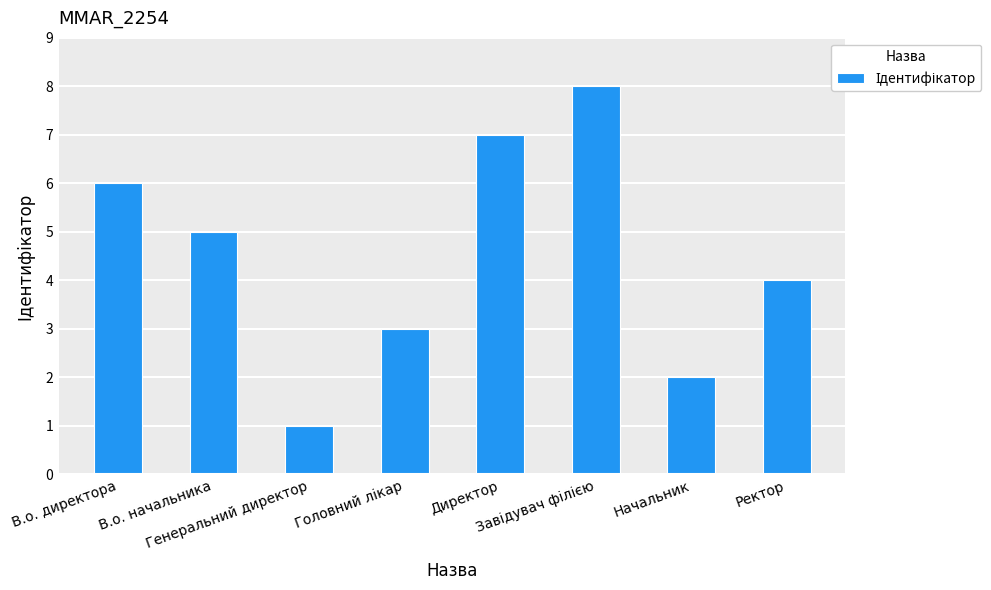

What is the difference between the maximum and minimum values?

7